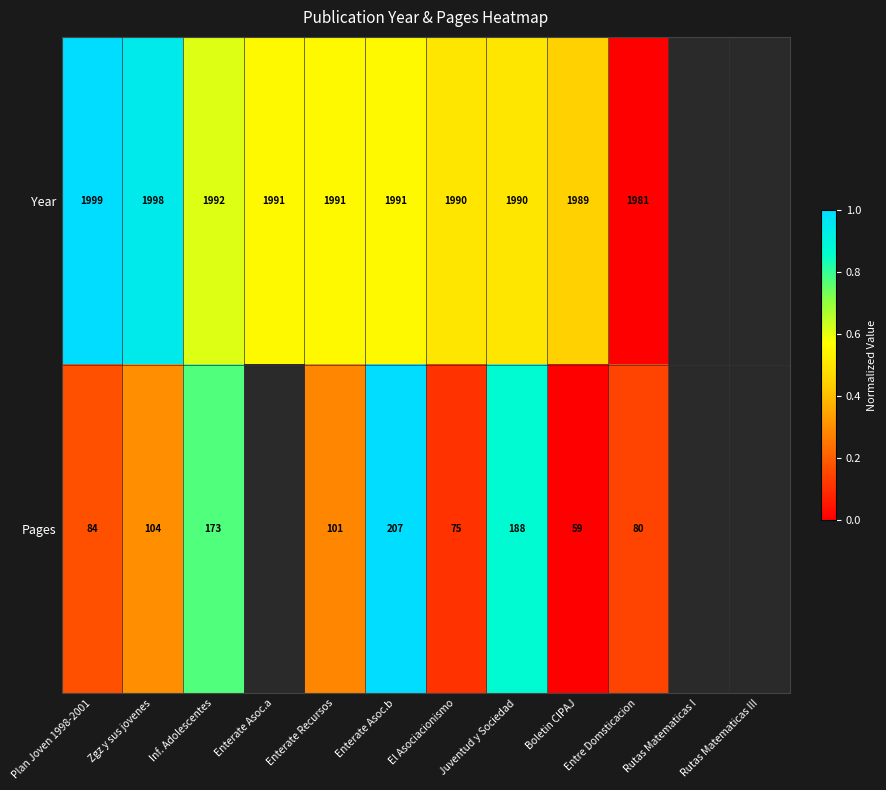

The Year series shows 2774 at Enterate Recursos. True or false?

False